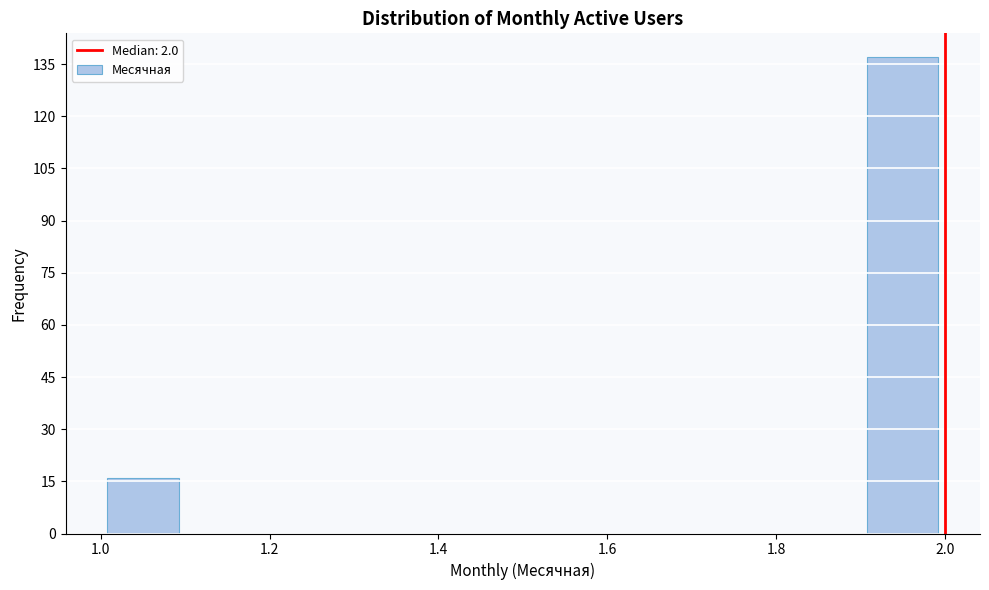

Reading left to right, list every bar in this chart as the range it spans on the x-axis followed by its height. The values are not printed on the chart, so give them approximately, as read against the axis.

1.0 to 1.1: 16
1.1 to 1.2: 0
1.2 to 1.3: 0
1.3 to 1.4: 0
1.4 to 1.5: 0
1.5 to 1.6: 0
1.6 to 1.7: 0
1.7 to 1.8: 0
1.8 to 1.9: 0
1.9 to 2.0: 138